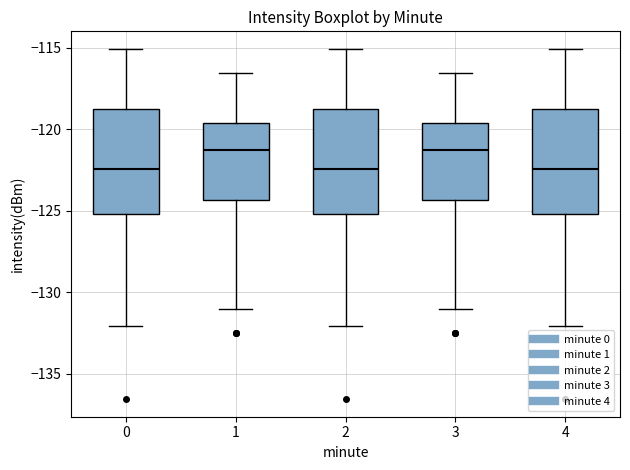

Reading left to right, read every box against the y-axis: the position of its median line, the range the box covers, and the ends of its whiskers. The values are not printed on the chart, so give them approximately, as read against the axis.

0: median -122.5, box -125.0 to -119.0, whiskers -132.0 to -115.0
1: median -121.5, box -124.5 to -119.5, whiskers -131.0 to -116.5
2: median -122.5, box -125.0 to -119.0, whiskers -132.0 to -115.0
3: median -121.5, box -124.5 to -119.5, whiskers -131.0 to -116.5
4: median -122.5, box -125.0 to -119.0, whiskers -132.0 to -115.0